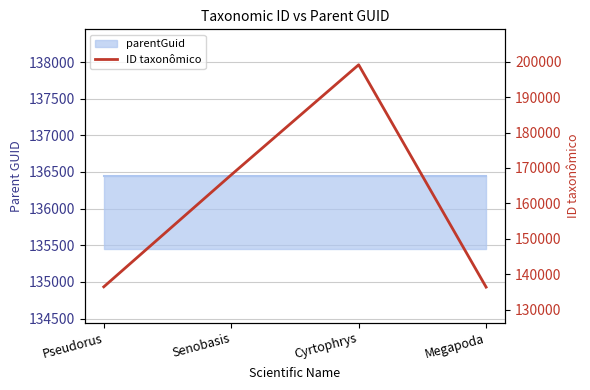

Reading left to right, extract all data points from this chart.

136478	168056	199112	136397